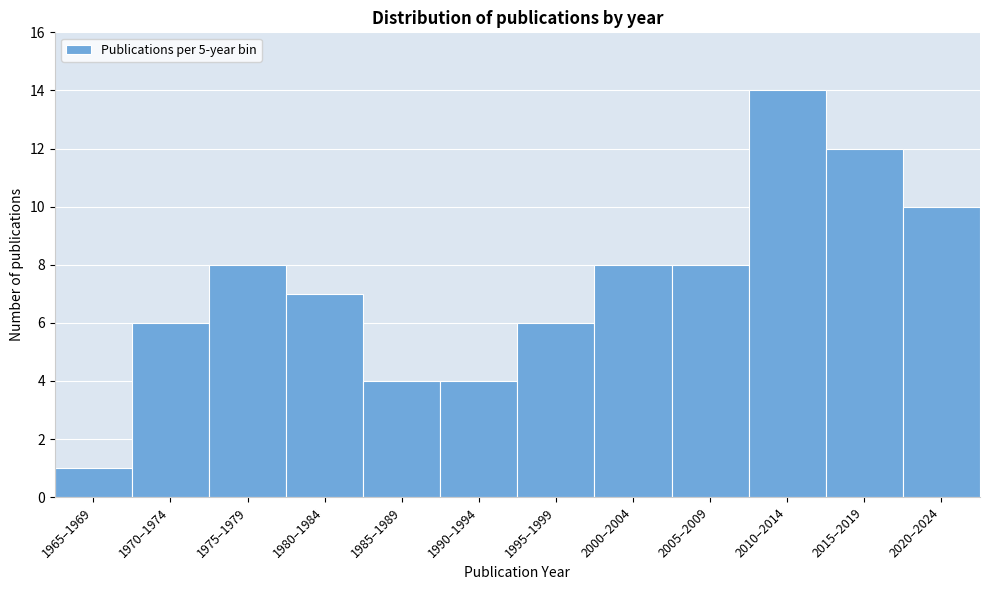

Reading left to right, extract all data points from this chart.

1965–1969=1	1970–1974=6	1975–1979=8	1980–1984=7	1985–1989=4	1990–1994=4	1995–1999=6	2000–2004=8	2005–2009=8	2010–2014=14	2015–2019=12	2020–2024=10